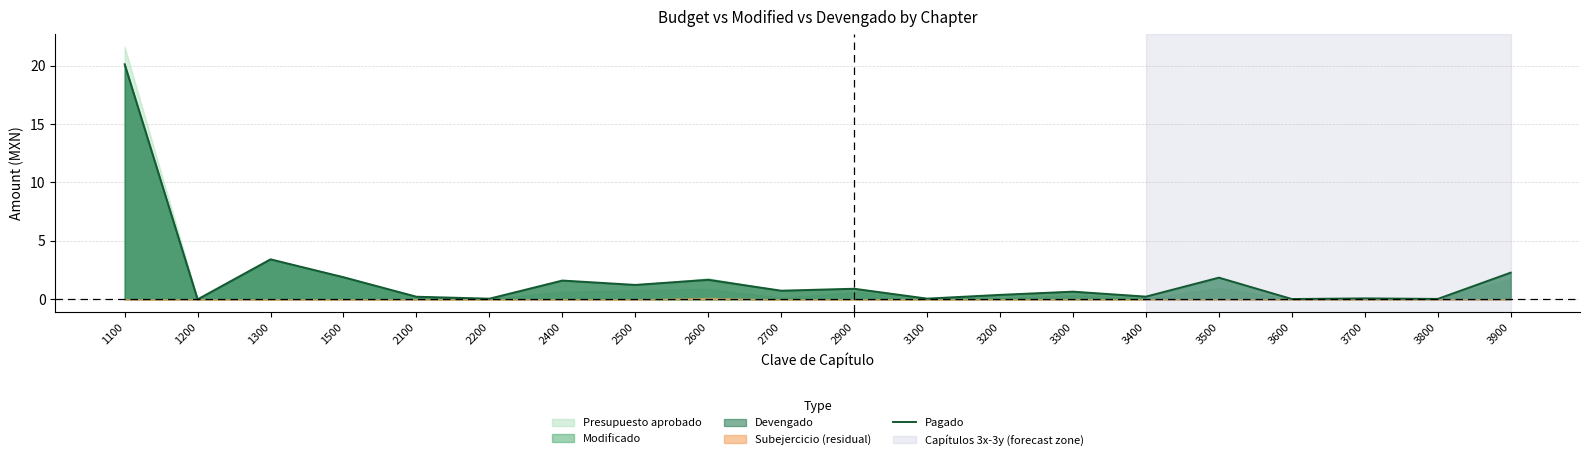

Does the chart have visible grid lines?

Yes